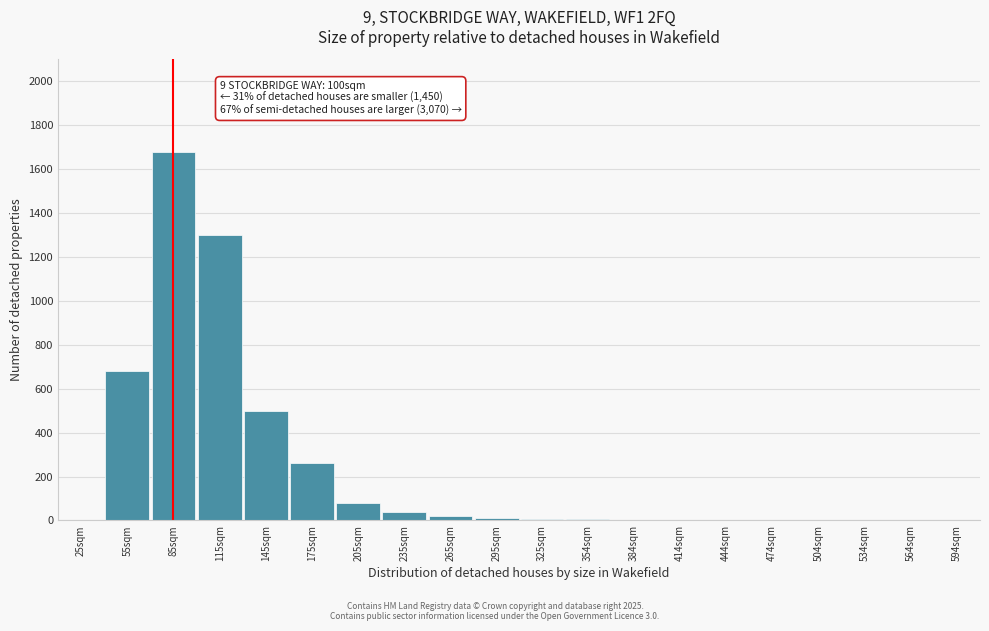

What is the sum of all values?

4589